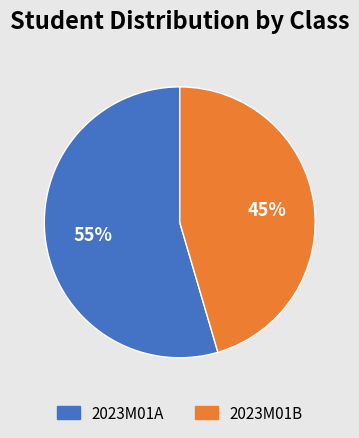

Count the number of slices in the pie.

2